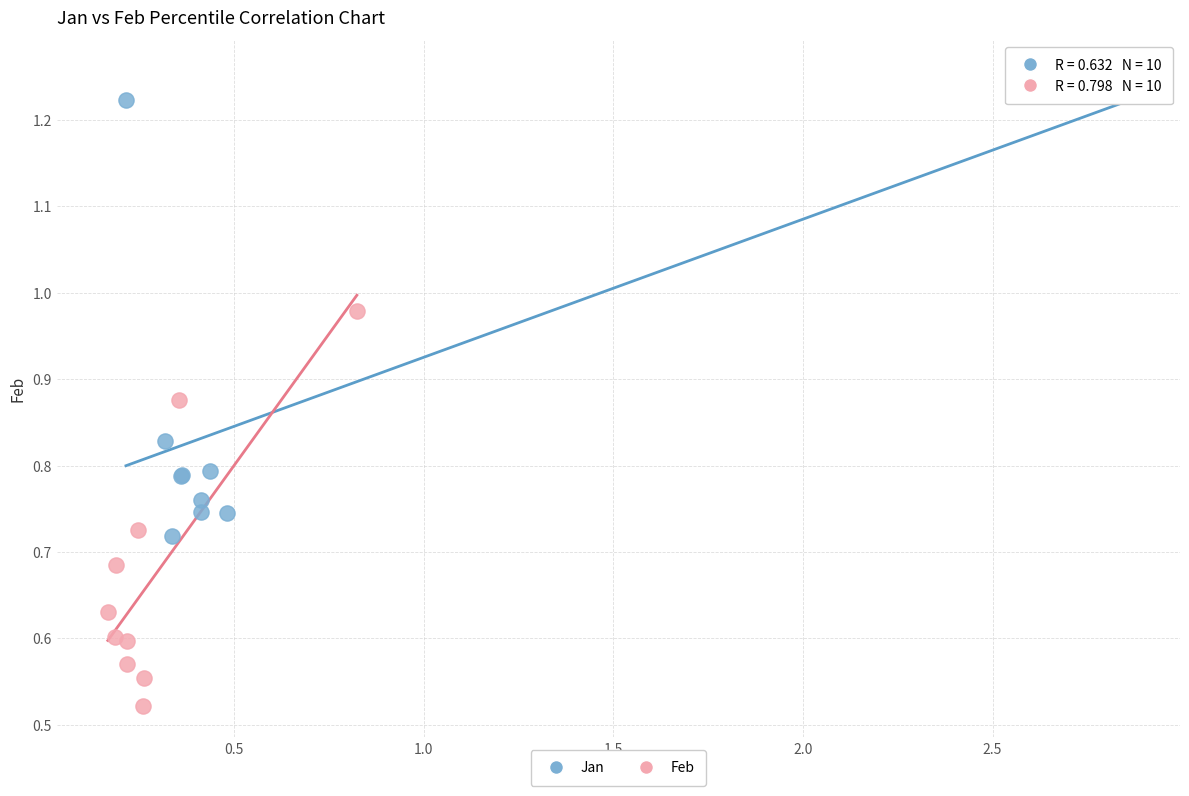

Which series contains the highest Y value?

Jan